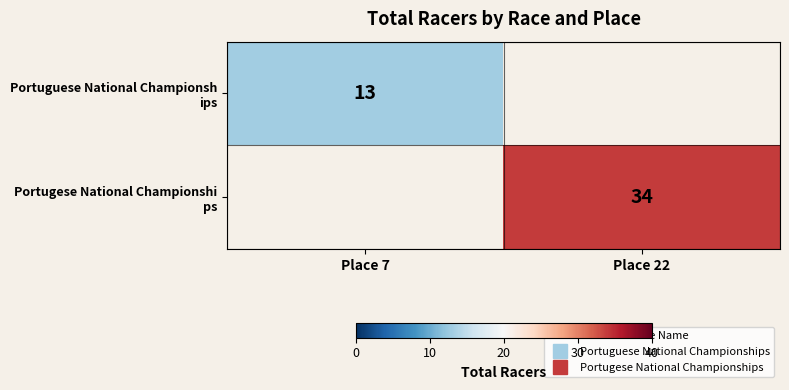

Is it true that Portugese National Championshi ps equals 34.0 at Place 22?

True